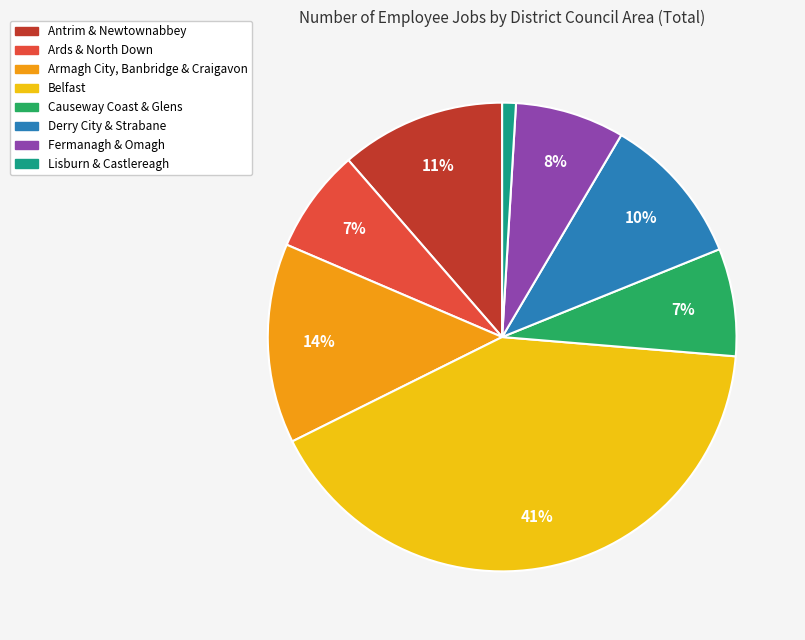

To the nearest percent, what is the difference between the Antrim & Newtownabbey and Derry City & Strabane slice percentages?

1%